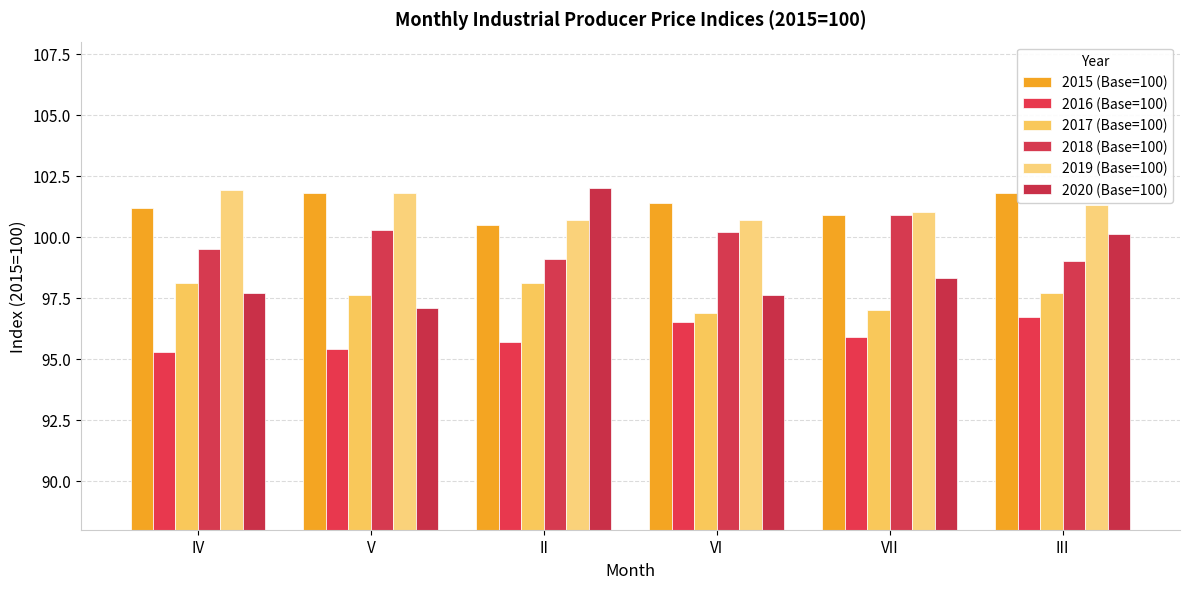

How many bars are there in each group?

6